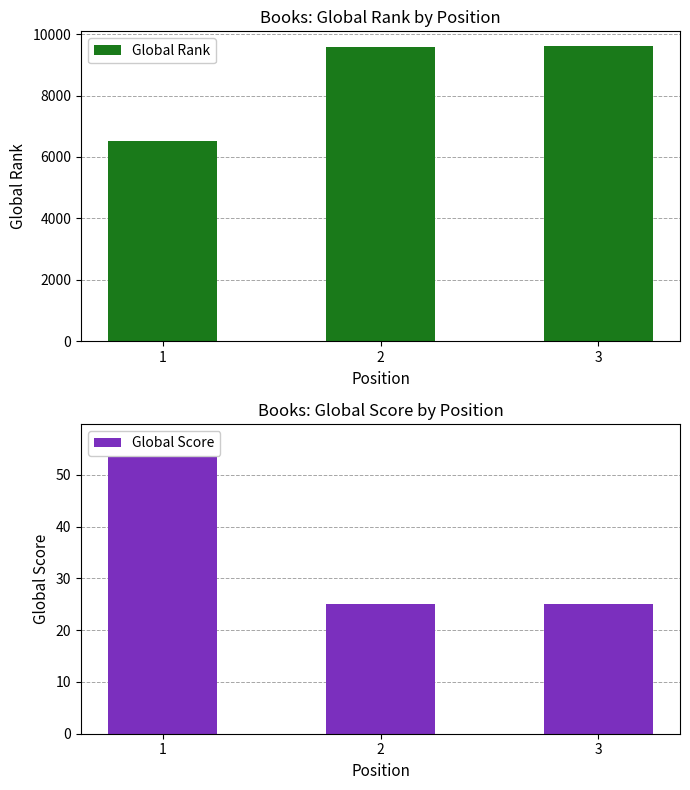

How many data points does each series have?

3